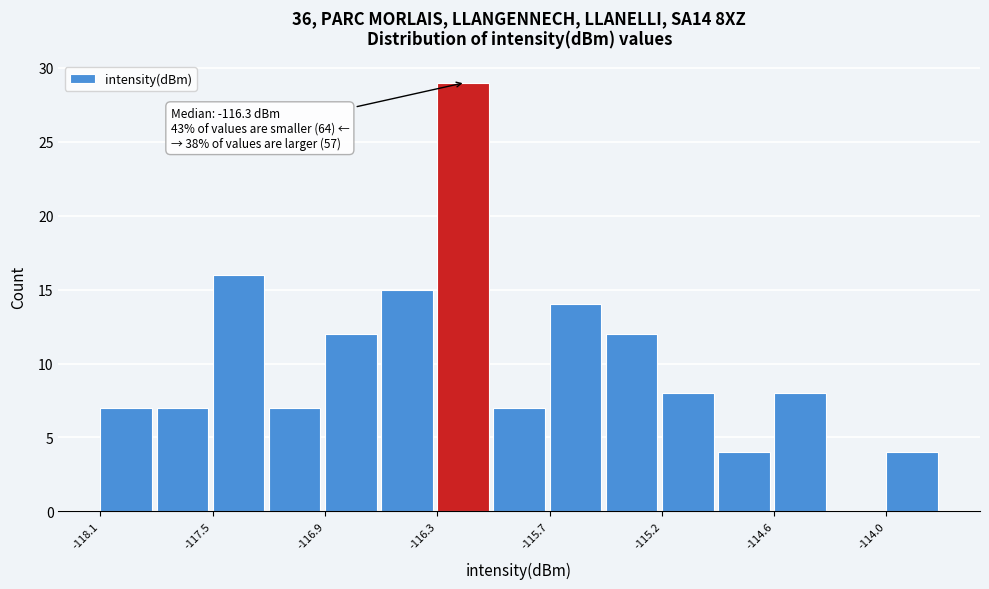

Read against the x-axis, roughly where is the centre of the tallest bar?

-116.2